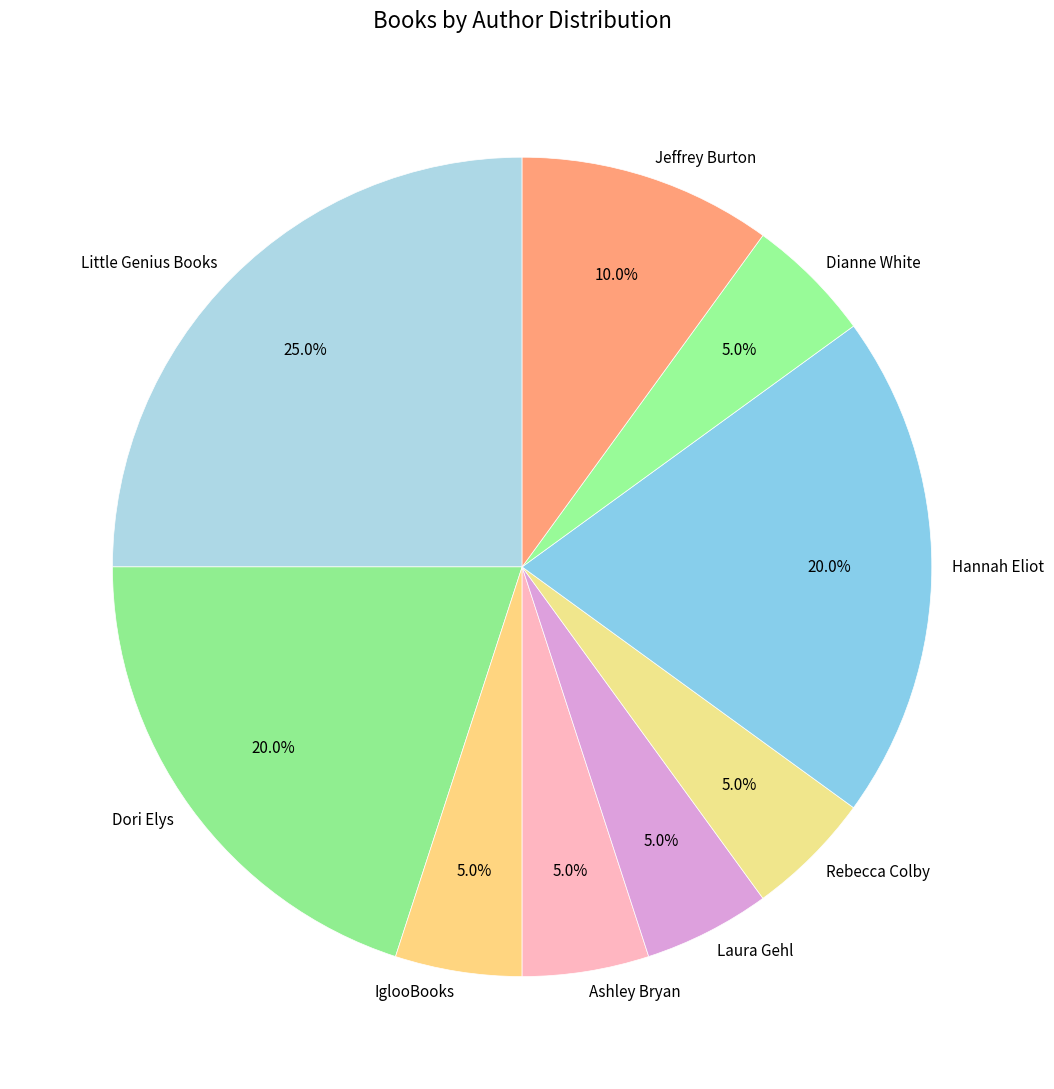

True or false: Ashley Bryan accounts for 5% of the total.

True